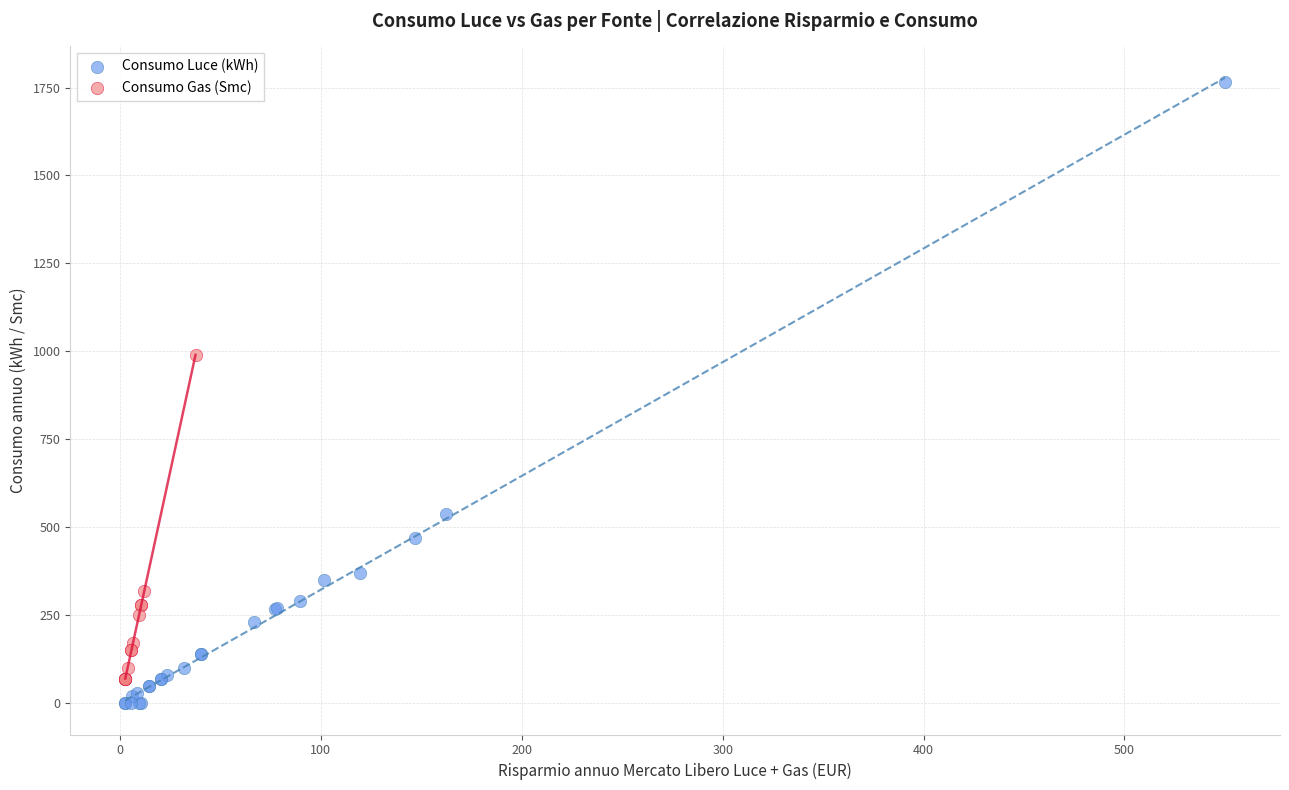

Which series reaches the maximum Y coordinate?

Consumo Luce (kWh)